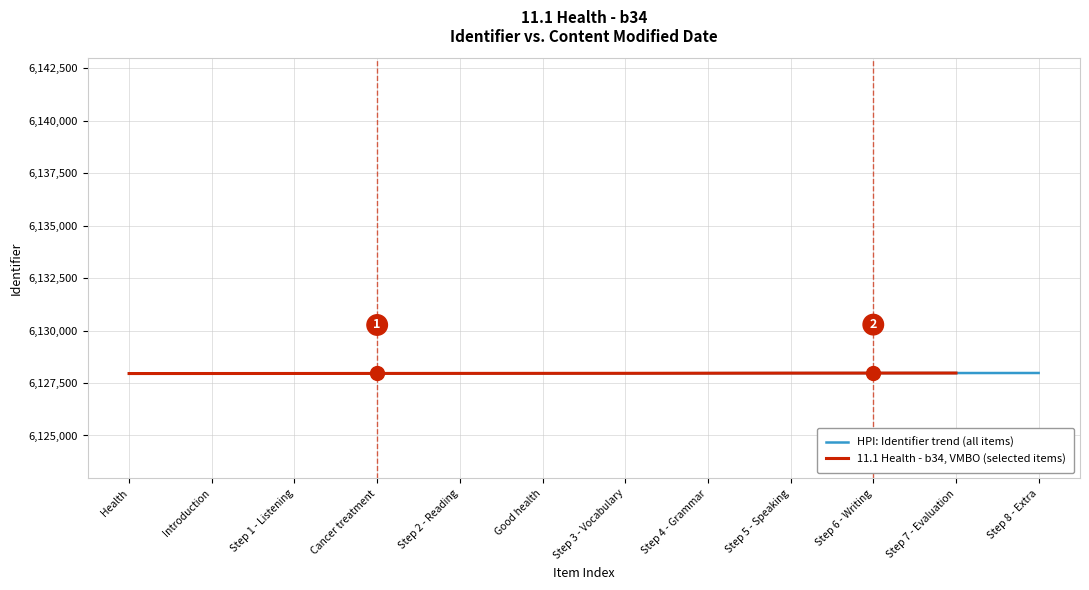

Is it true that HPI: Identifier trend (all items) equals 10485758 at Introduction?

False